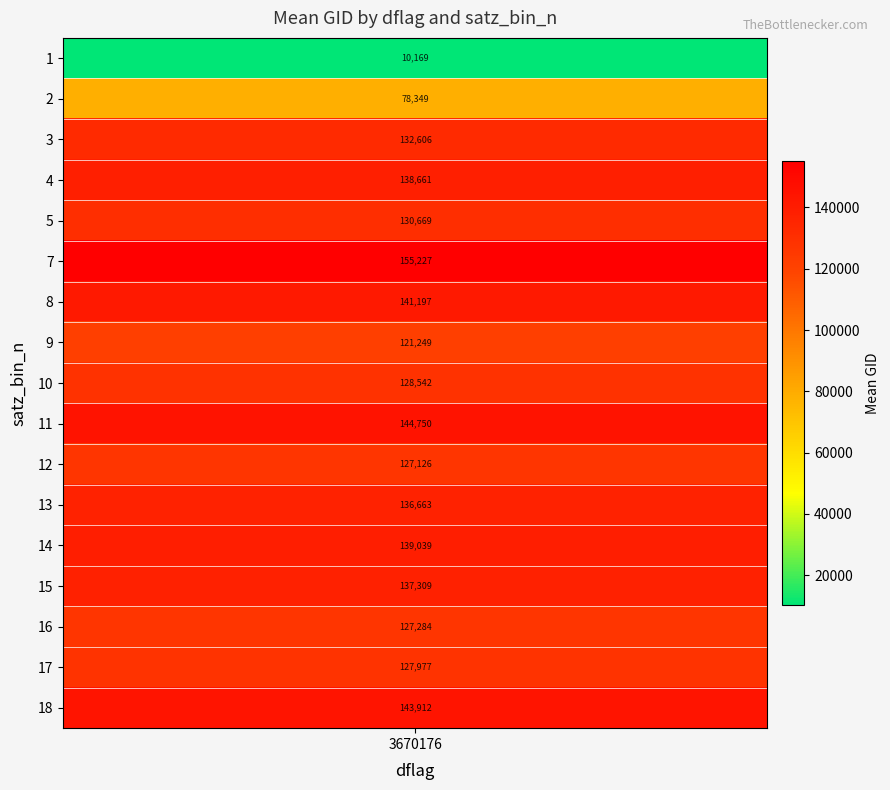

Which label corresponds to the largest value in the chart?

7